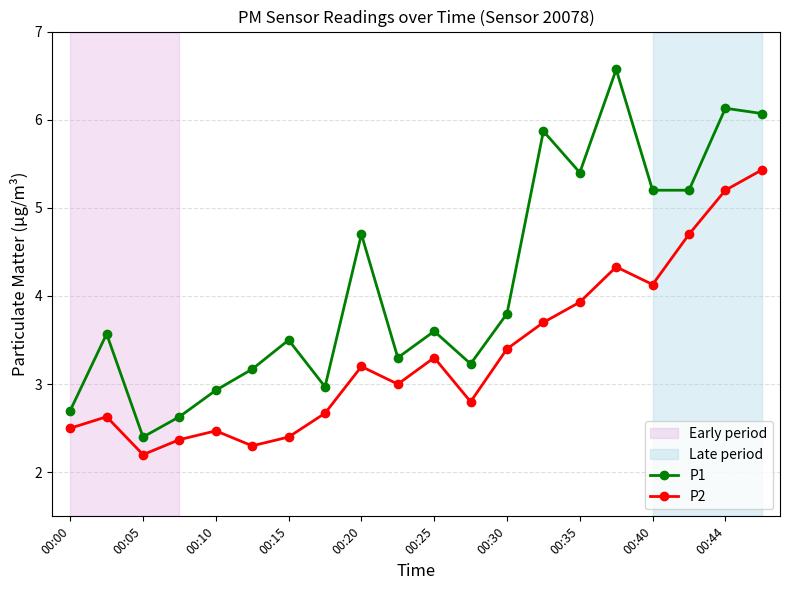

True or false: P2 has more than 1 points higher than both neighbors.

True